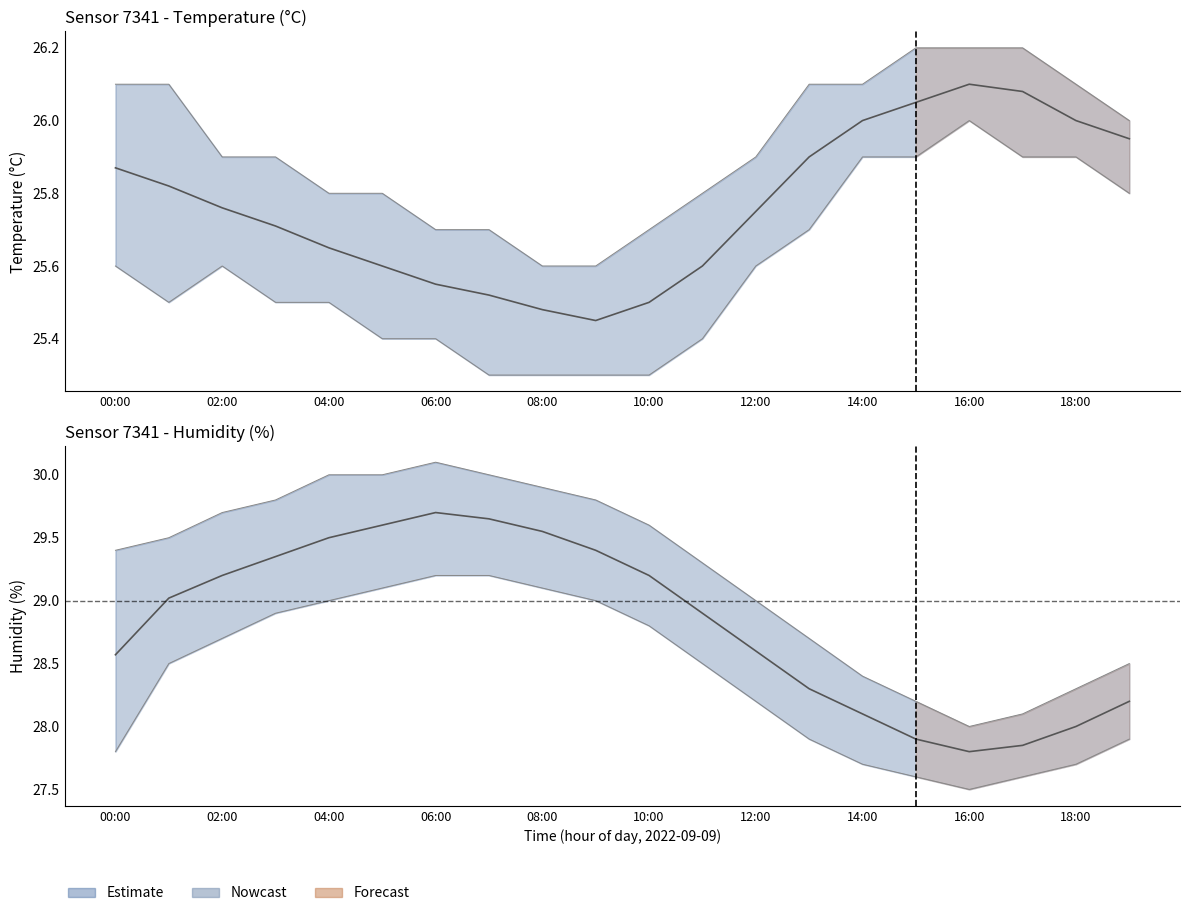

The value of Humidity at 13 is 28.3. True or false?

True